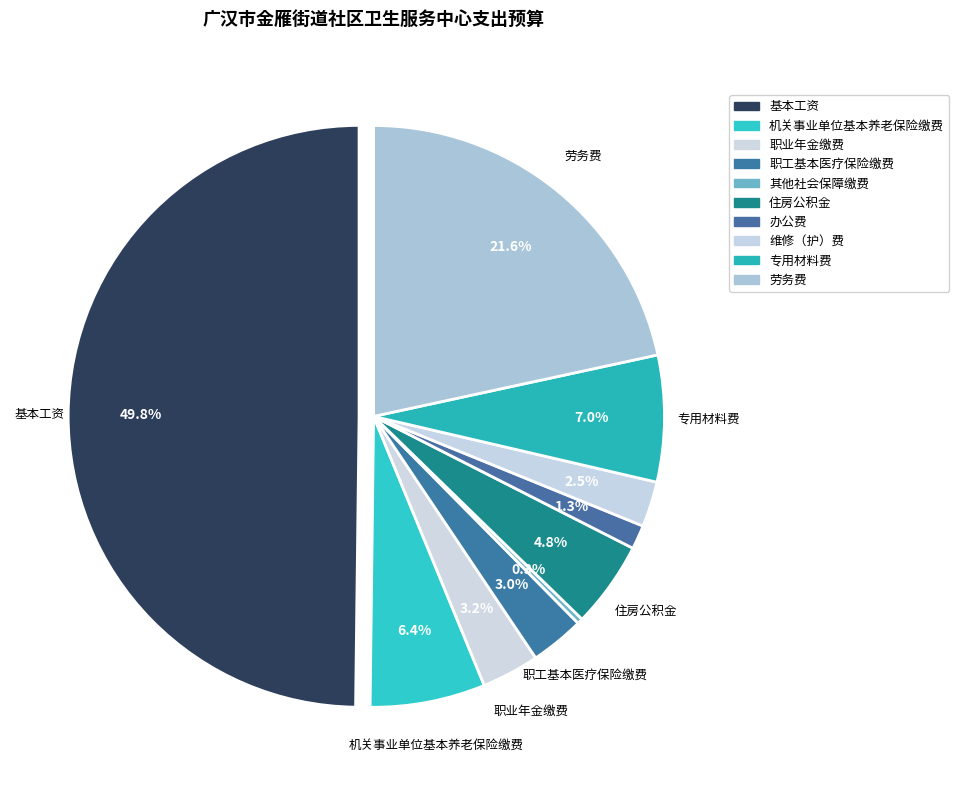

How many segments does this pie chart have?

10